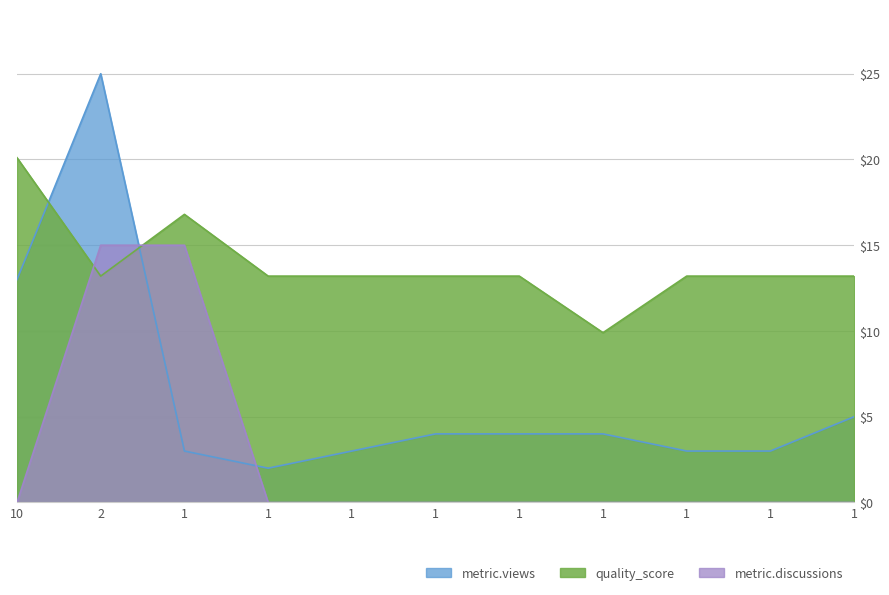

Which series has the largest total across all categories?

quality_score